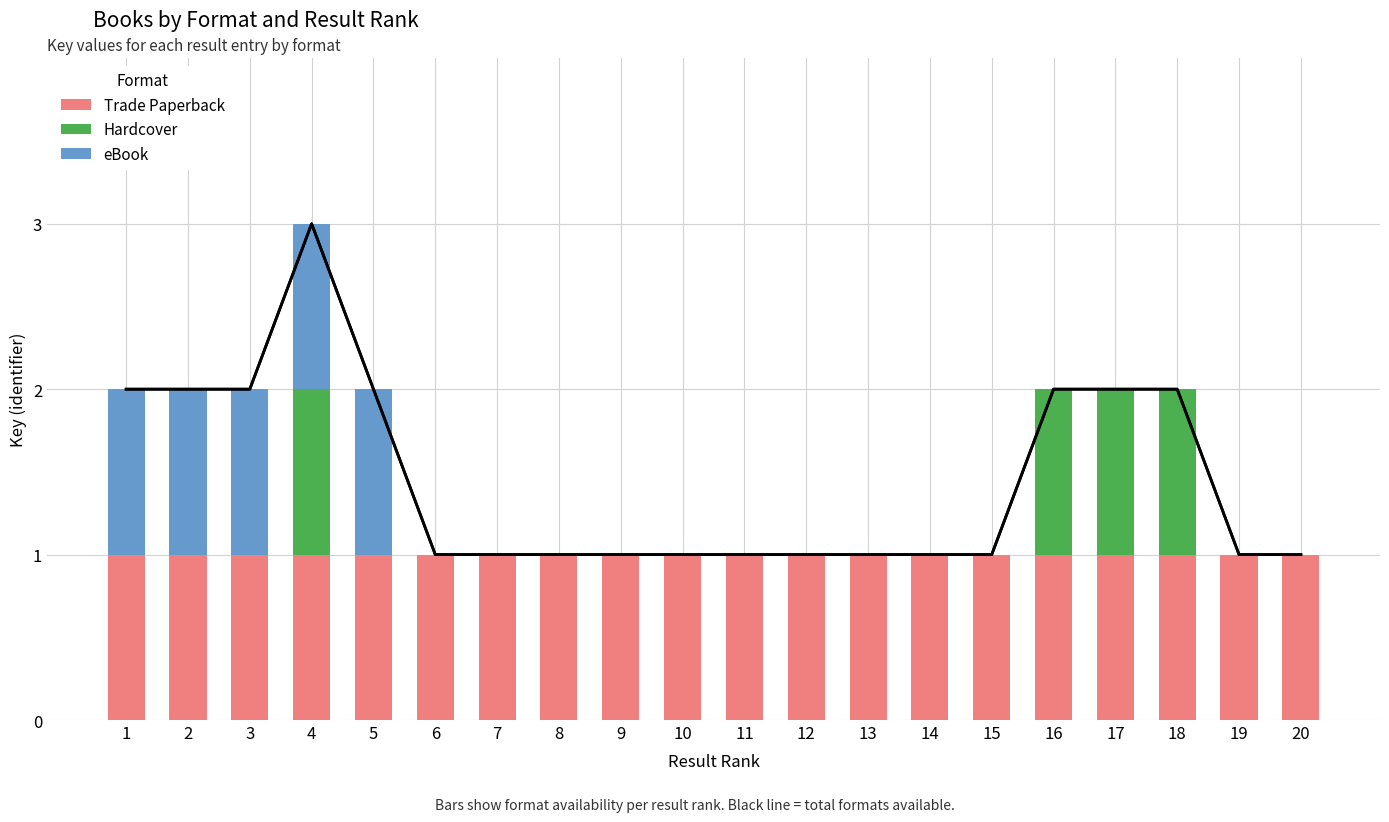

Reading left to right, extract all data points from this chart.

Trade Paperback: 1	1	1	1	1	1	1	1	1	1	1	1	1	1	1	1	1	1	1	1
Hardcover: 0	0	0	1	0	0	0	0	0	0	0	0	0	0	0	1	1	1	0	0
eBook: 1	1	1	1	1	0	0	0	0	0	0	0	0	0	0	0	0	0	0	0